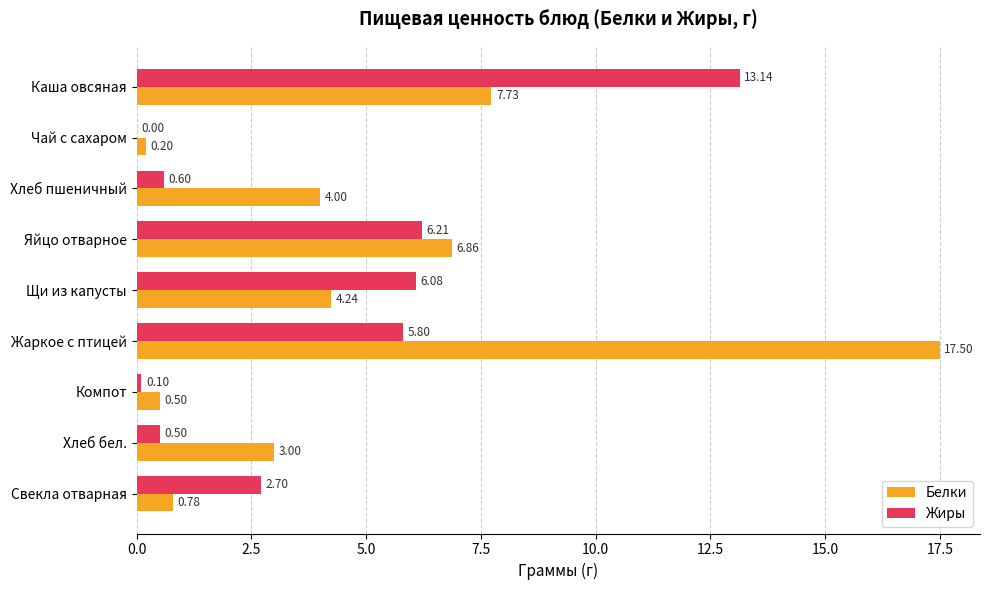

What is the sum of all Жиры values?

35.1